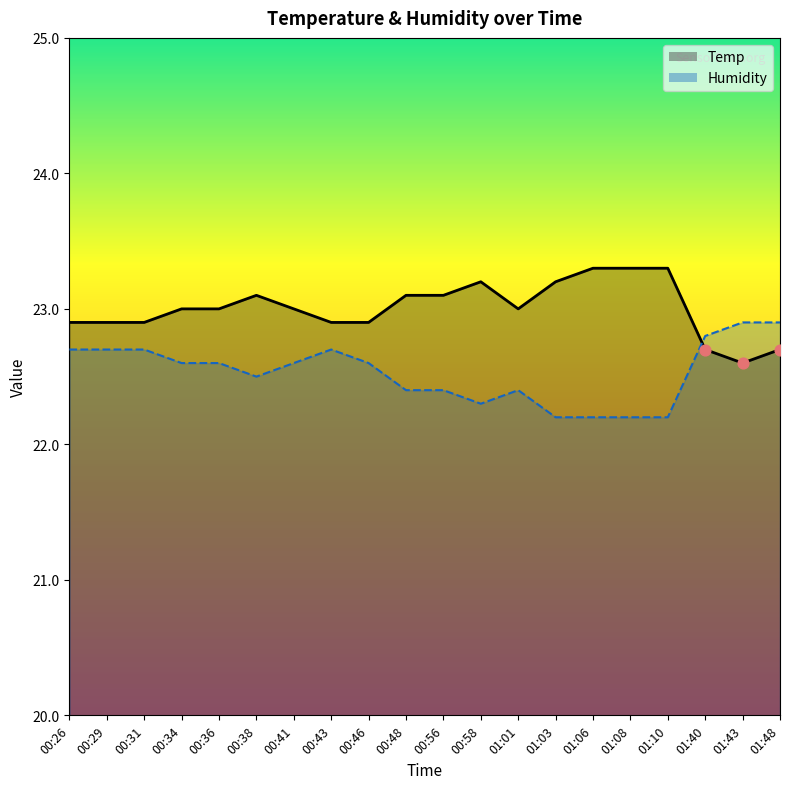

Which series contains the lowest Y value?

Humidity